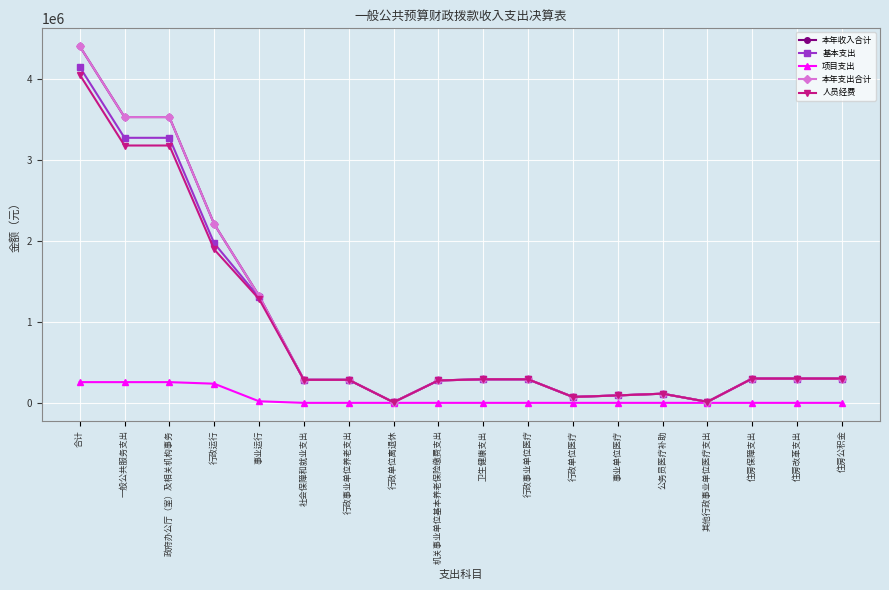

How many categories are shown in the chart?

18